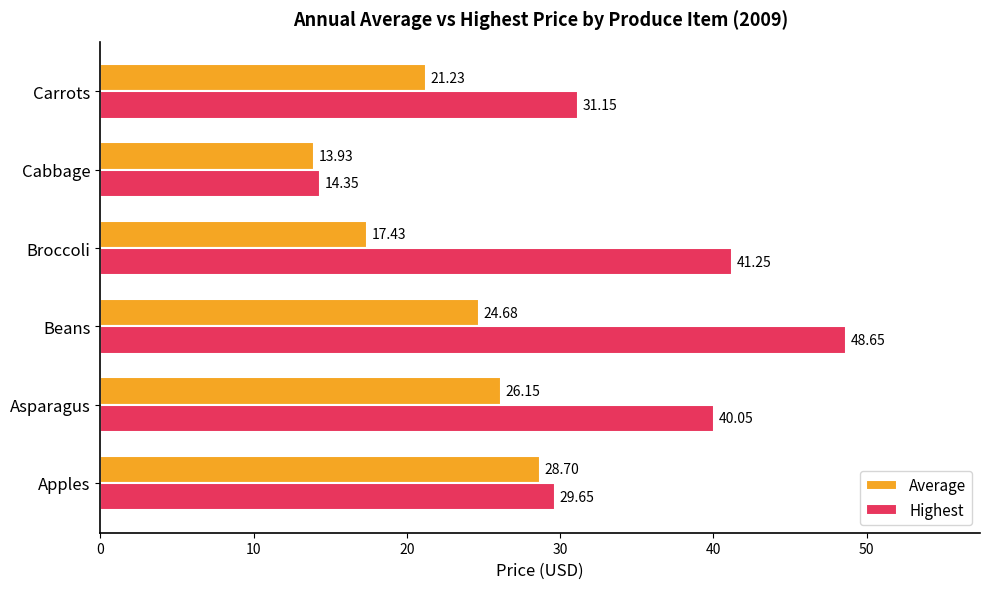

Where is Average nearest to the value 21?

Carrots